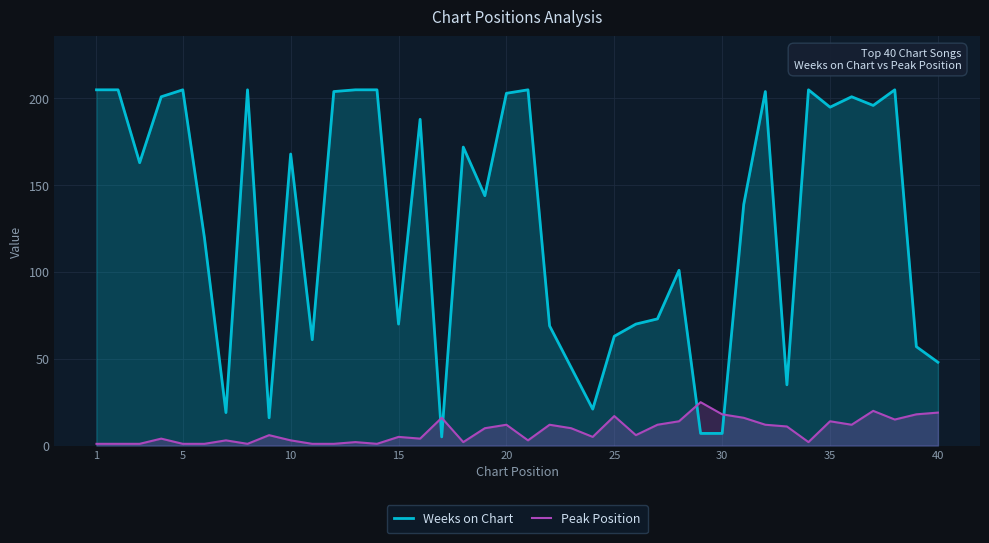

At which label does Weeks on Chart reach its peak?

1